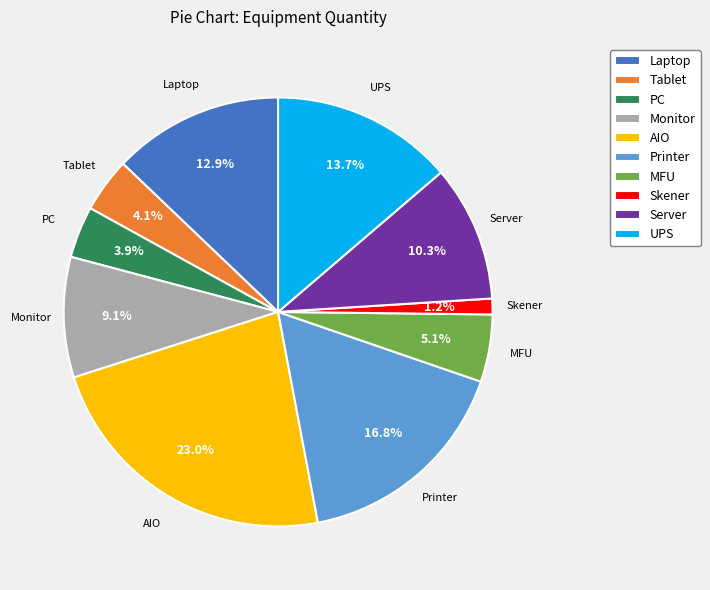

Is there a majority slice in this chart?

No